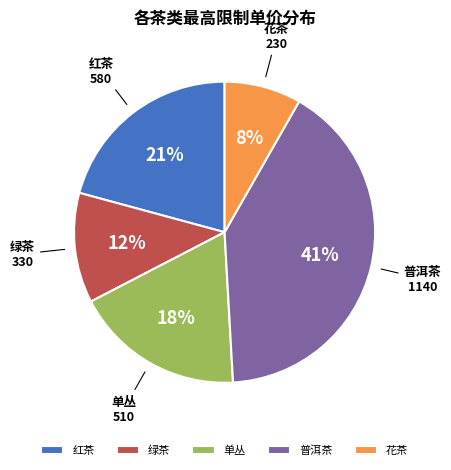

The 单丛 slice represents 12% of the pie. True or false?

False